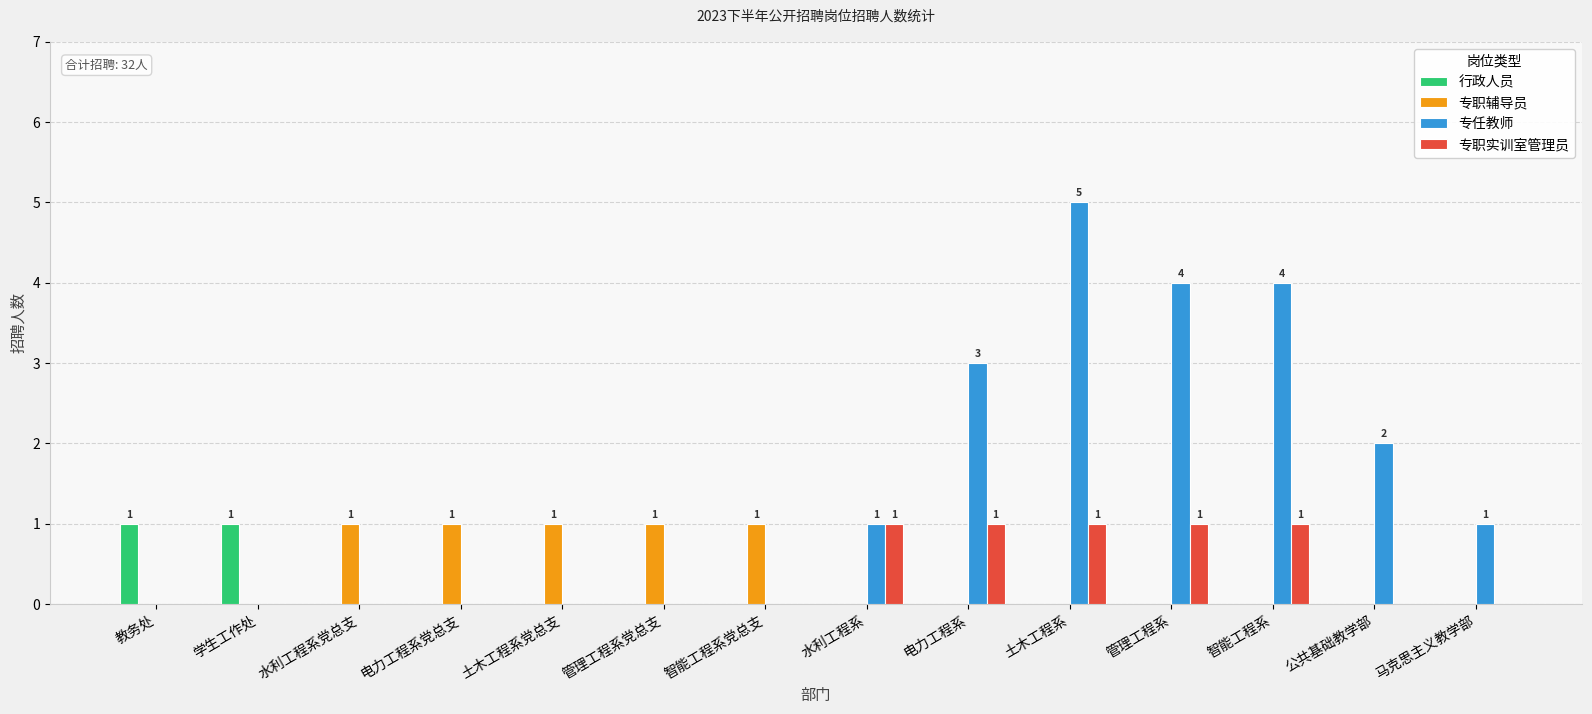

What is the sum of all 专职实训室管理员 values?

5